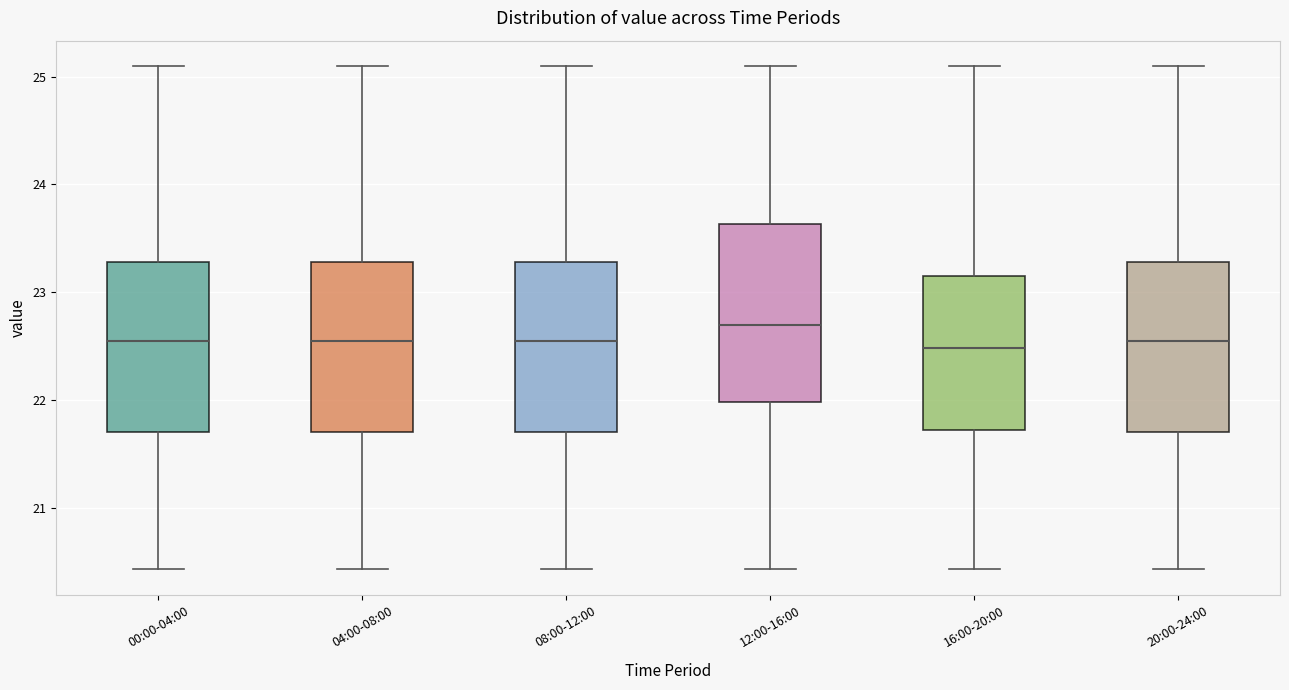

Where does the upper whisker of the box for 20:00-24:00 end on the y-axis? The values are not printed on the chart, so give them approximately, as read against the axis.

25.1